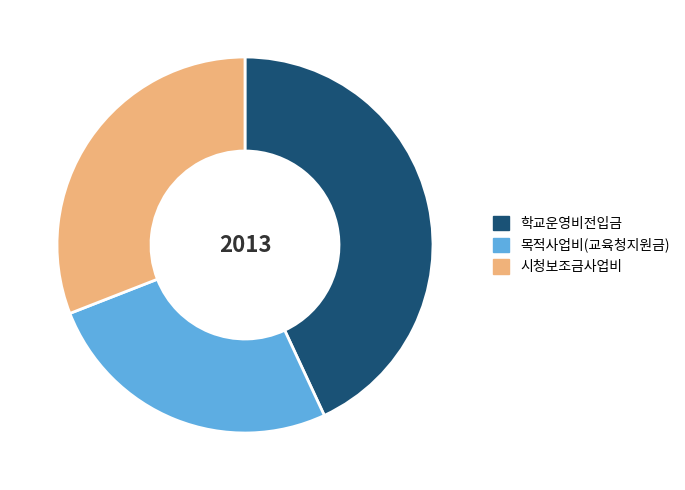

Which category has the biggest portion of the pie?

학교운영비전입금